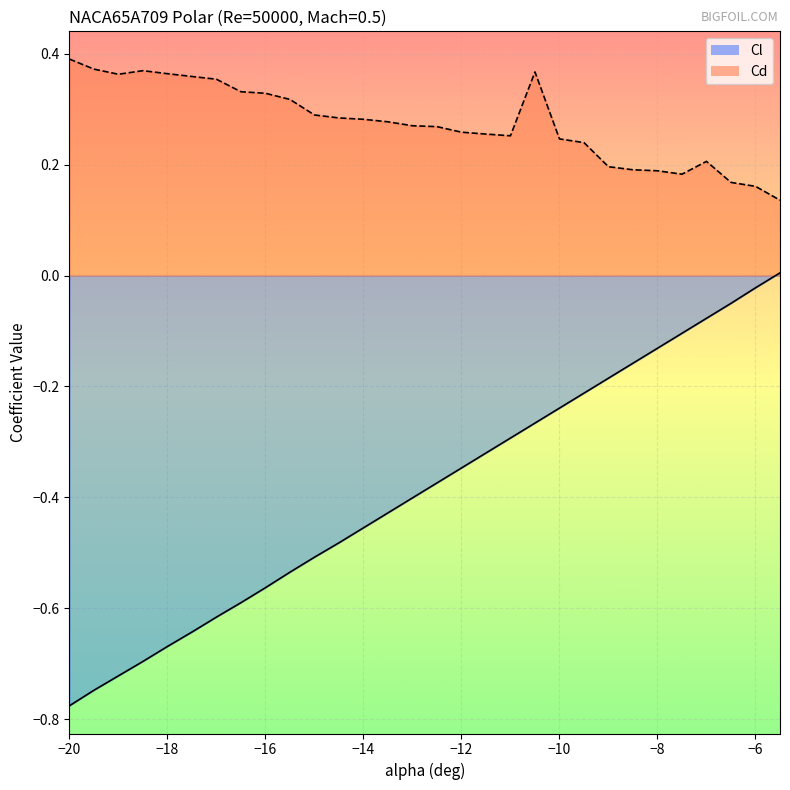

How many data points in Cl are less than 0?

29